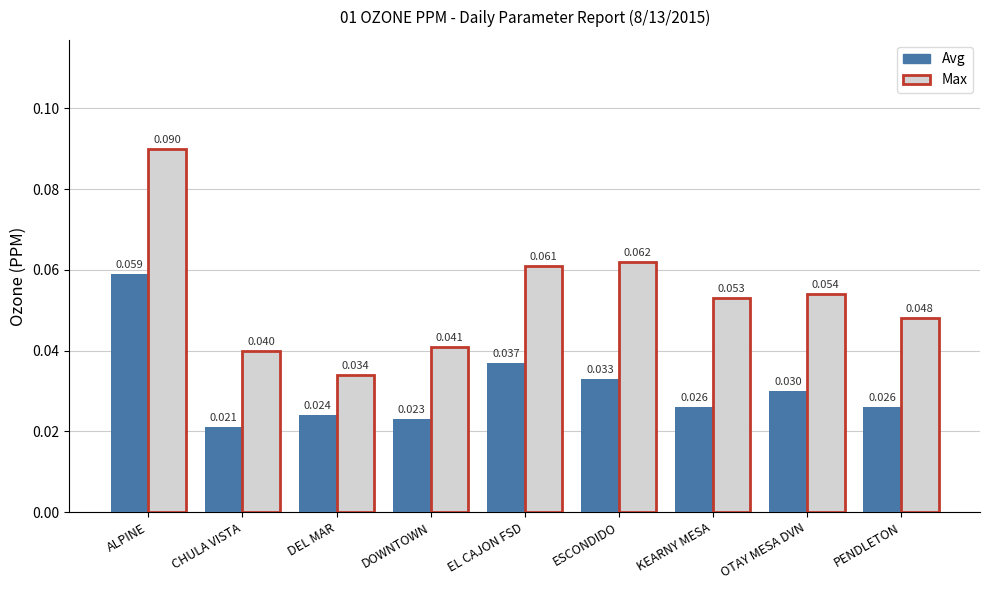

At which label does Max reach its minimum?

DEL MAR